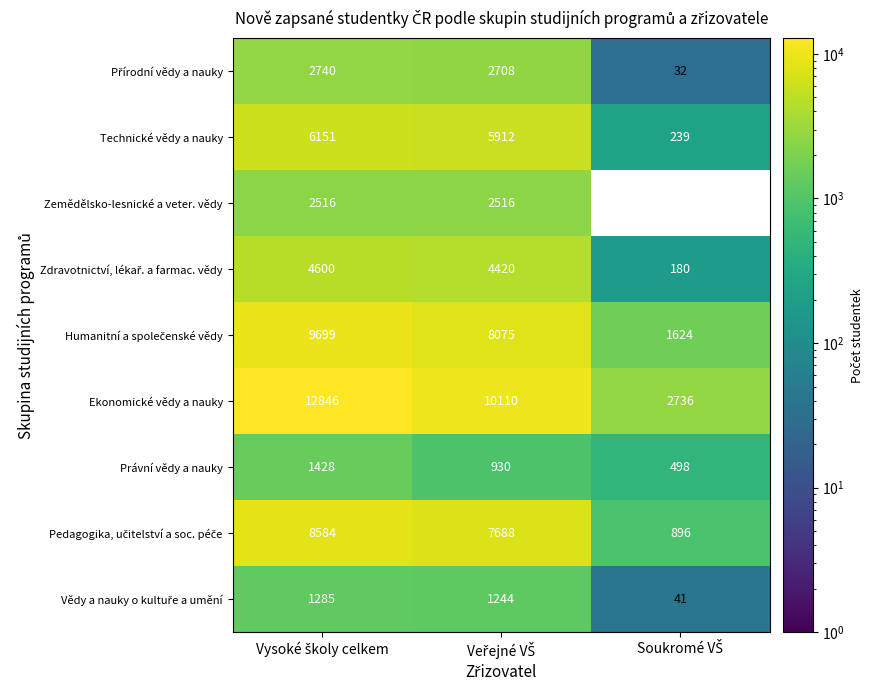

What is the minimum value shown in the chart?

32.0